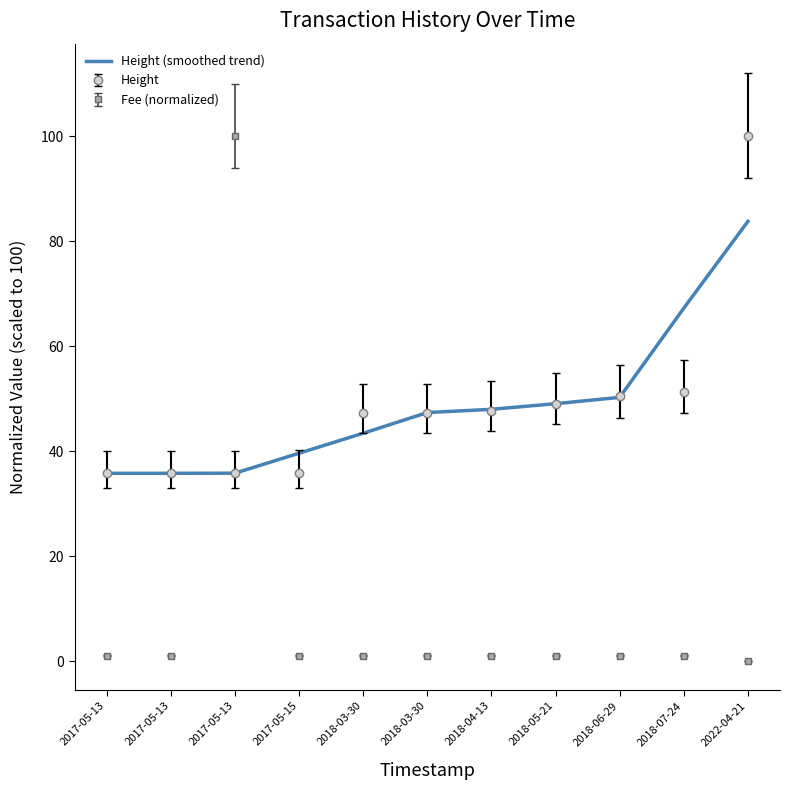

What is the label of the 6th point from the right?

2018-03-30